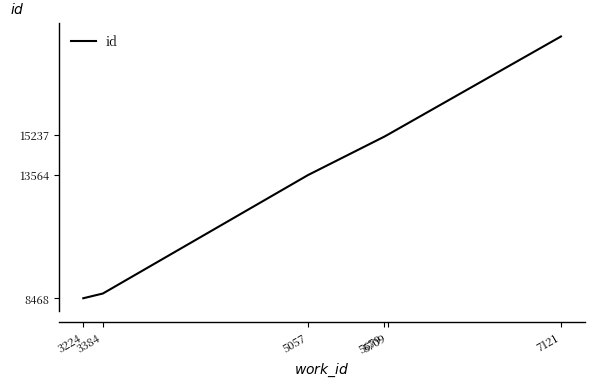

Which has a higher value, 3384 or 5679?

5679